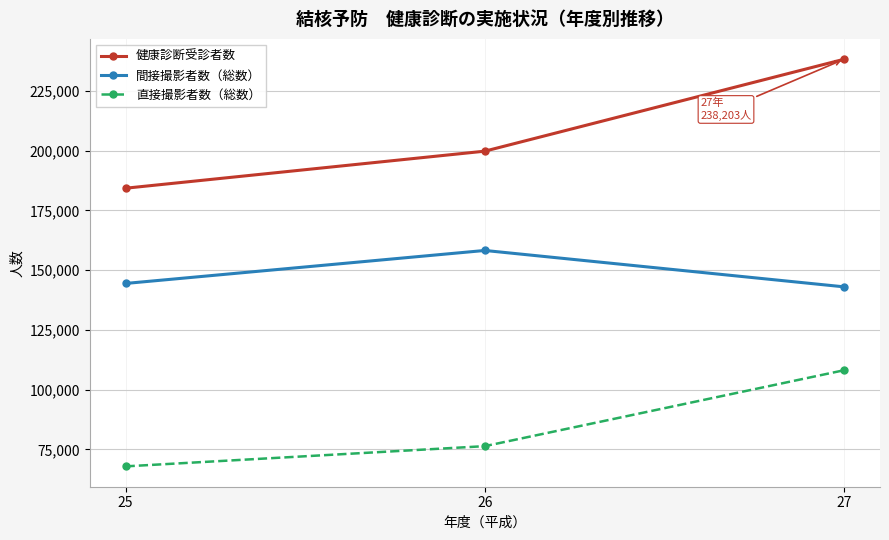

Reading right to left, list all the values displayed in this chart.

健康診断受診者数: 238203	199757	184261
間接撮影者数（総数）: 143008	158226	144428
直接撮影者数（総数）: 108131	76380	67923